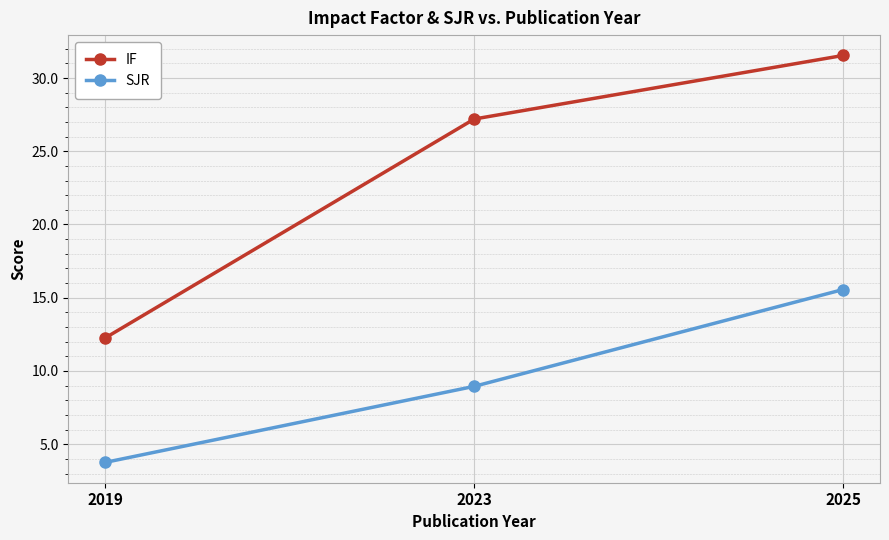

Rank the categories by IF value from highest to lowest.

2025, 2023, 2019